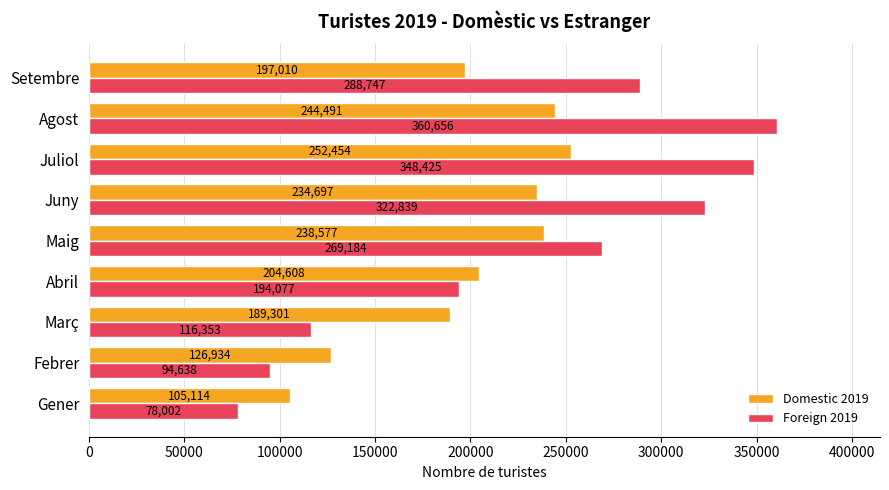

What is the difference between the second highest and minimum values in the Foreign 2019 series?

270423